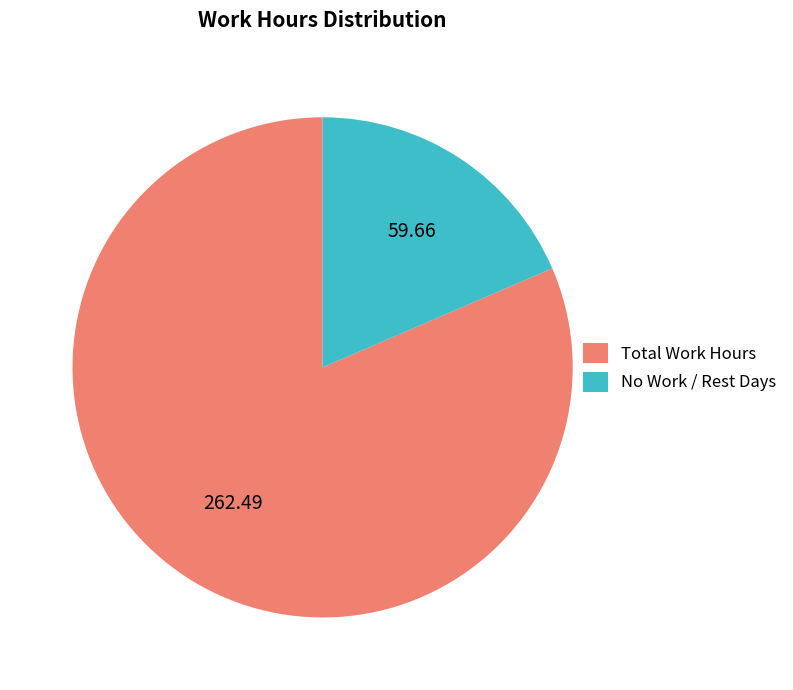

How many slices are in this pie chart?

2